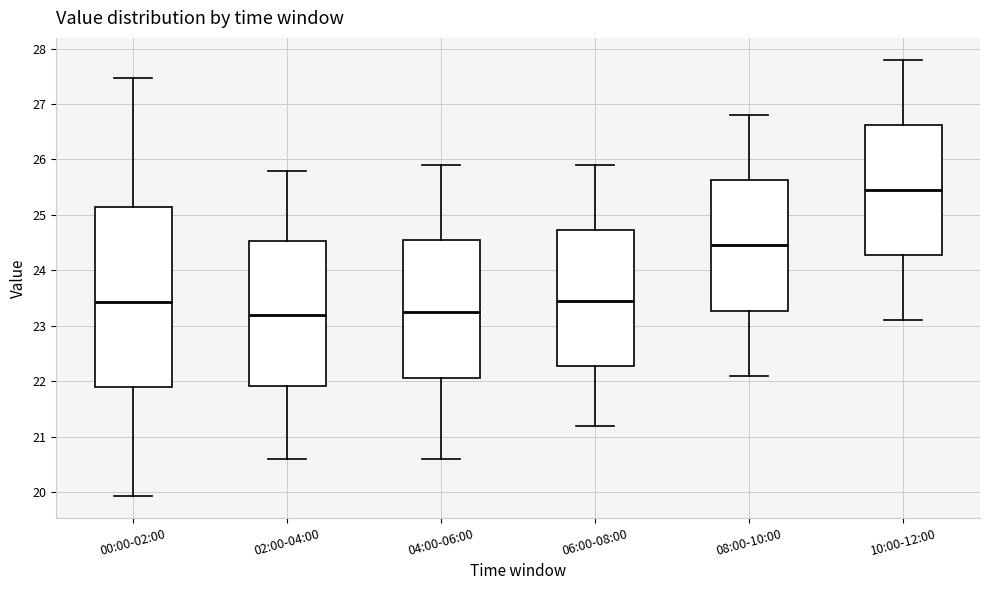

Which box has the highest median line?

10:00-12:00